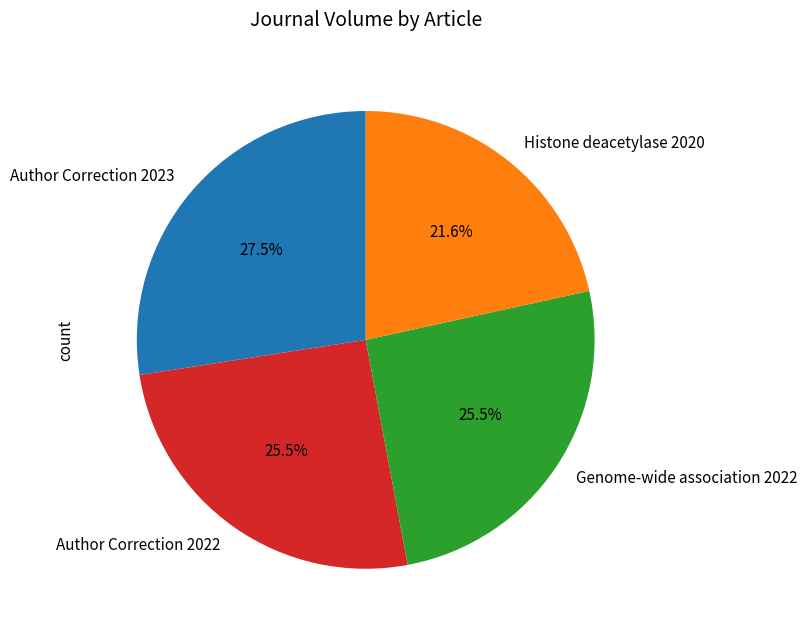

Which category has the smallest portion of the pie?

Histone deacetylase 2020